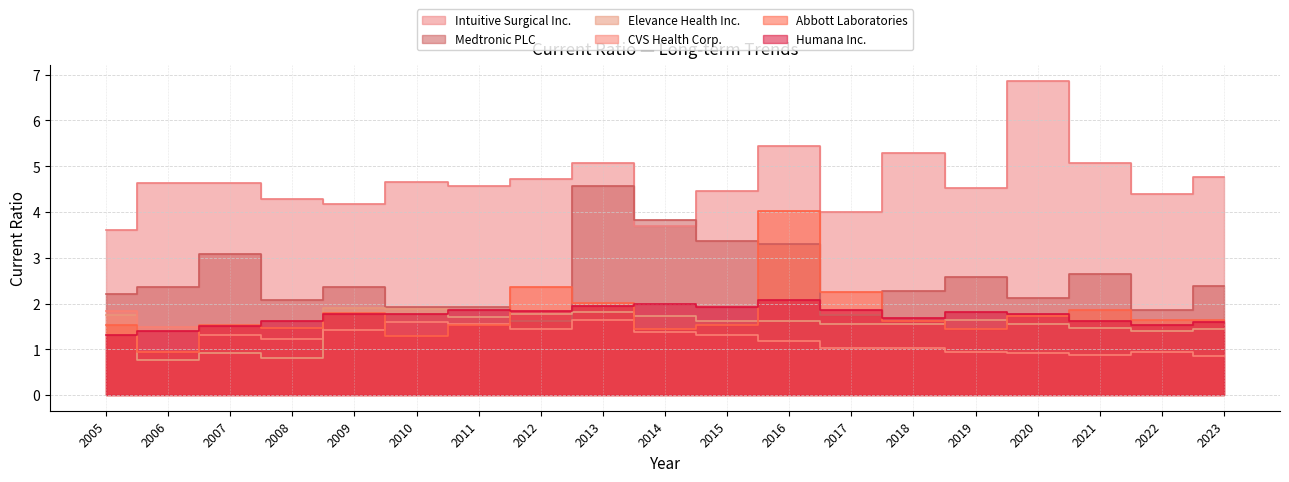

True or false: CVS Health Corp. has a value of 1.8 at 2016.

False